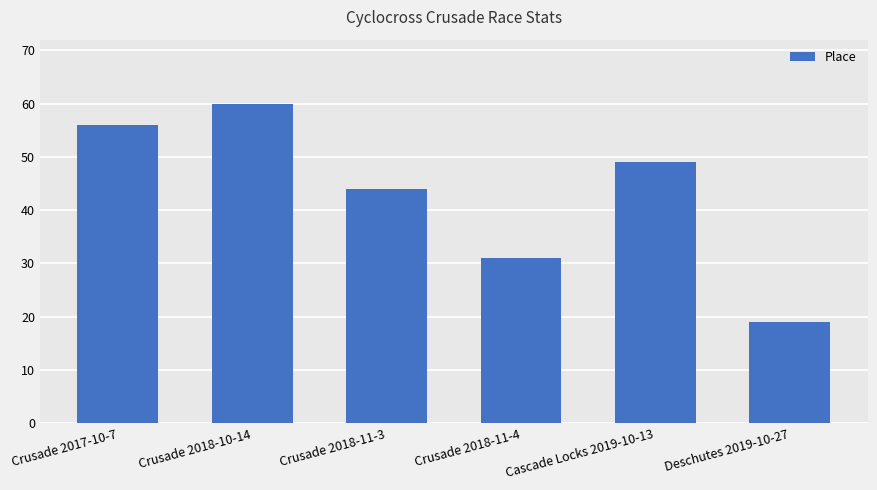

Which category has the lowest value across all series?

Deschutes 2019-10-27